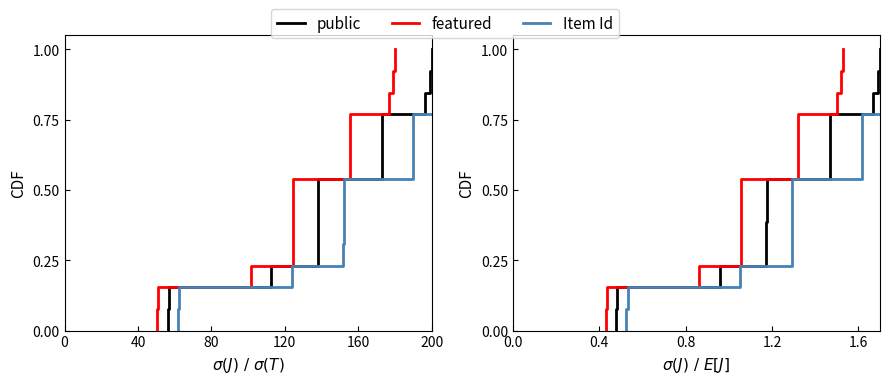

What is the sum of all public values?

7.0